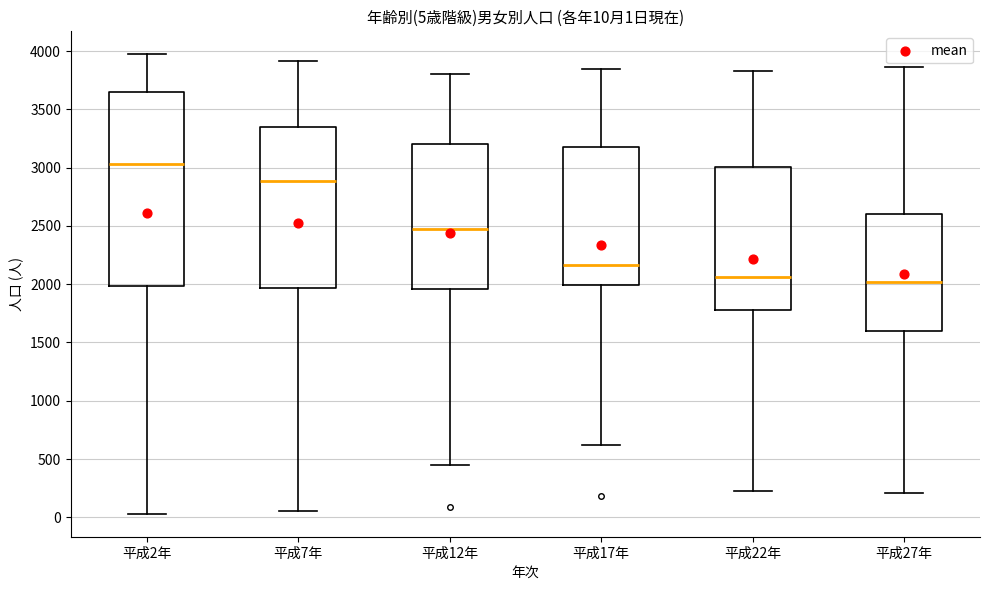

Comparing the boxes themselves (not the whiskers), which one is the tallest?

平成2年